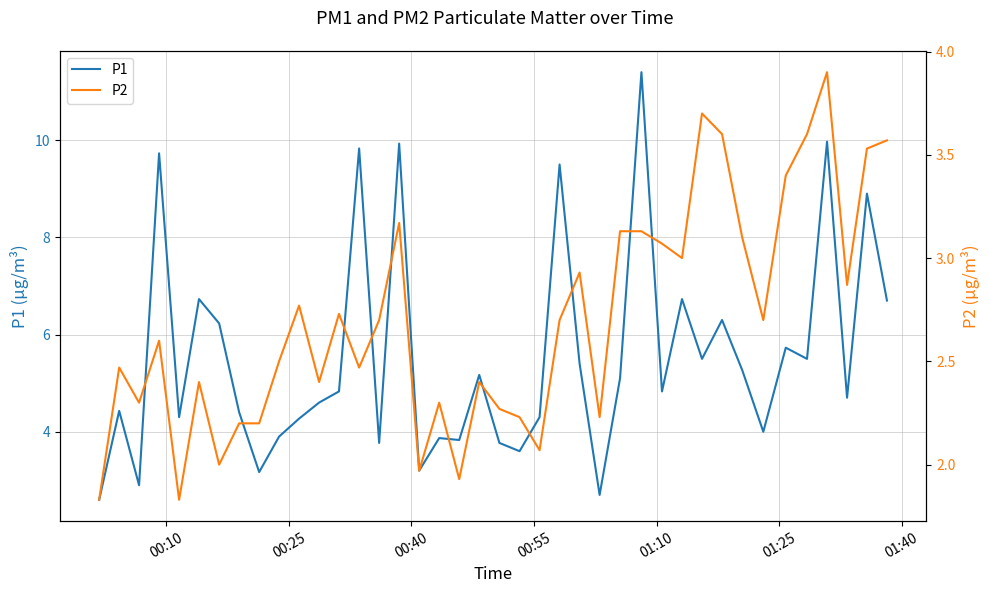

True or false: P1 and P2 intersect in this chart.

False